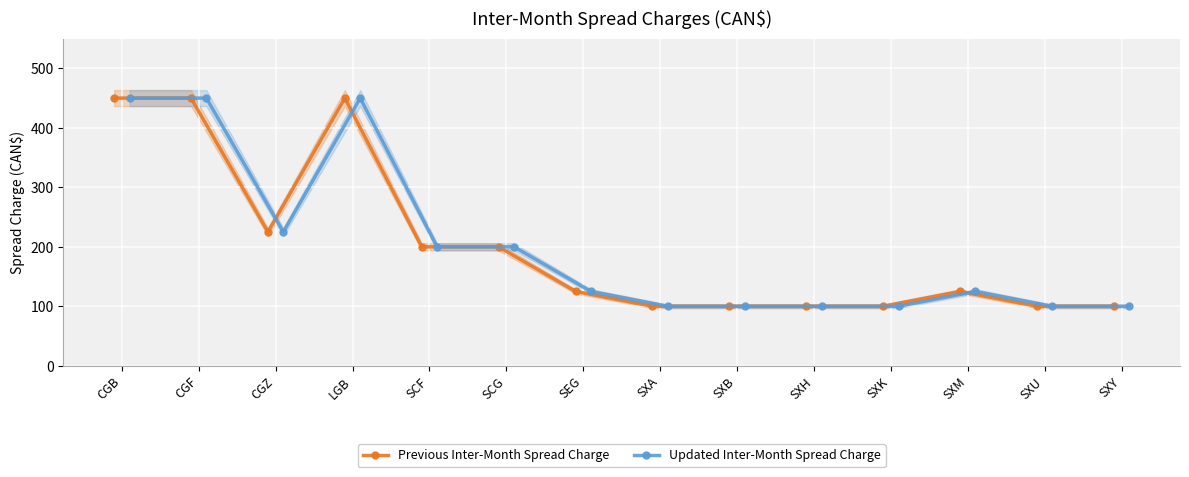

How many lines are shown in the chart?

2